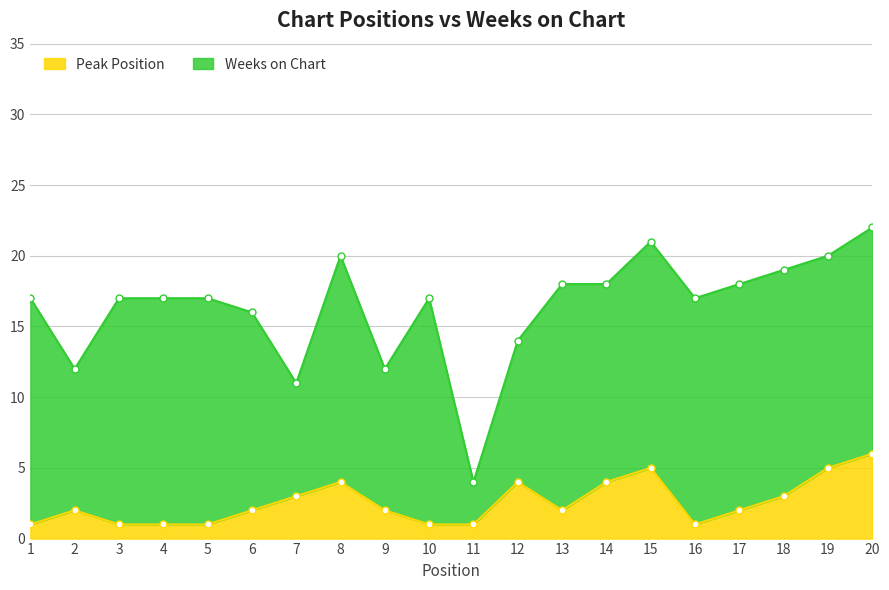

Which label corresponds to the smallest value in the chart?

1